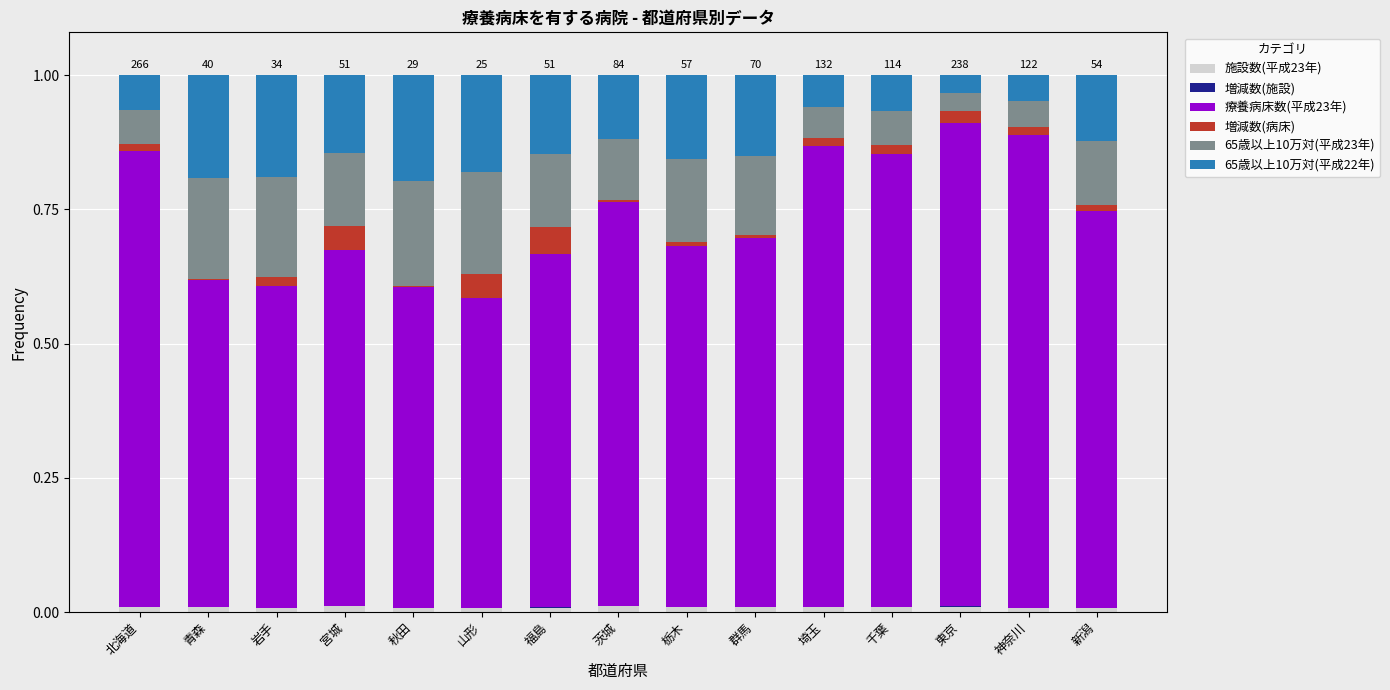

At which label is 増減数(病床) closest to 0?

秋田